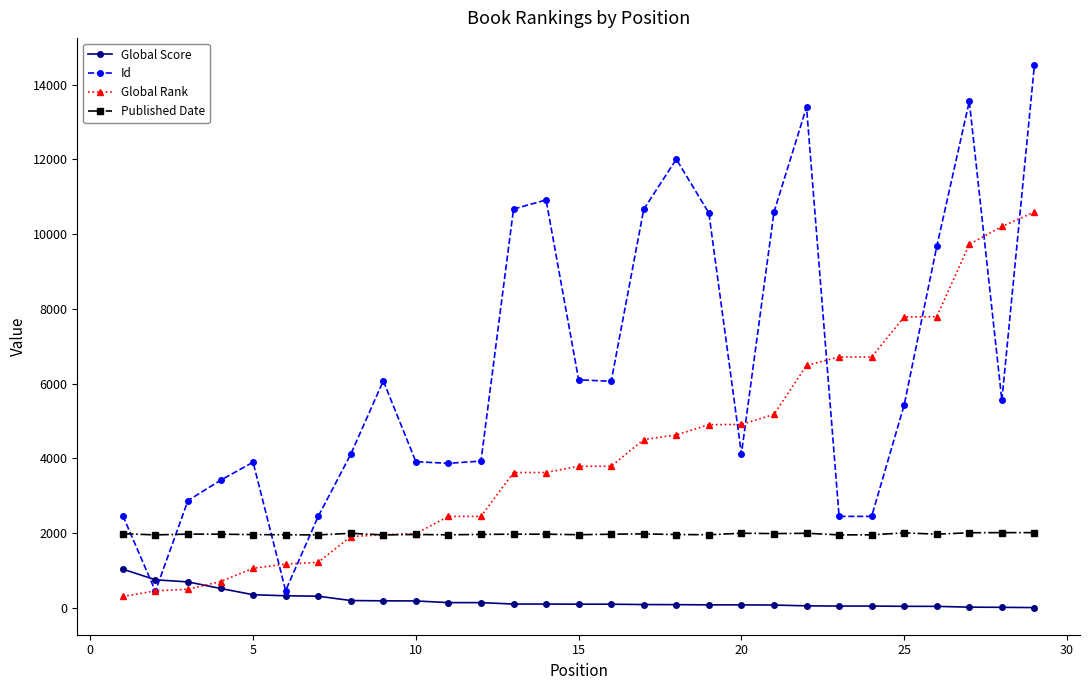

Is this an area chart (filled region under the line)?

No